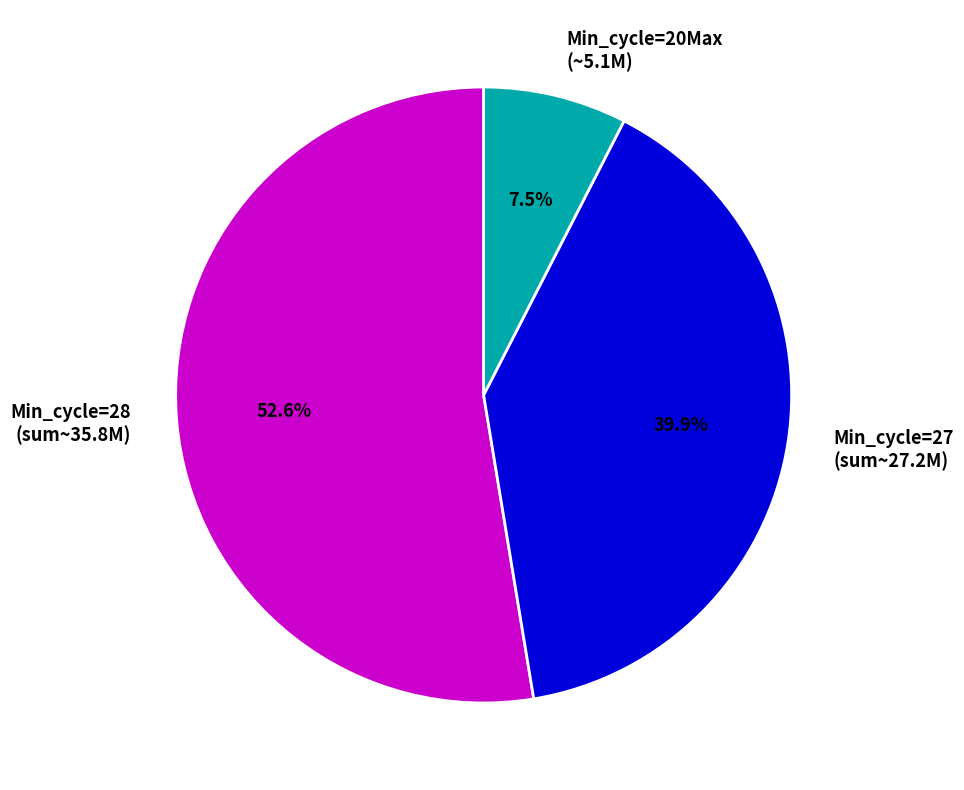

How much of the chart is everything except Min_cycle=28 (sum~35.8M)?

47.4%